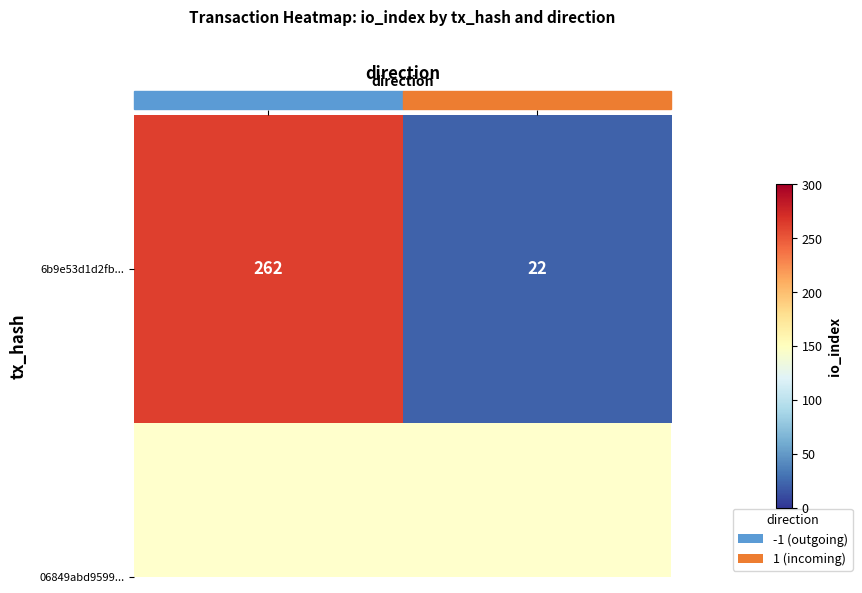

Rank the categories by value from highest to lowest.

-1, 1